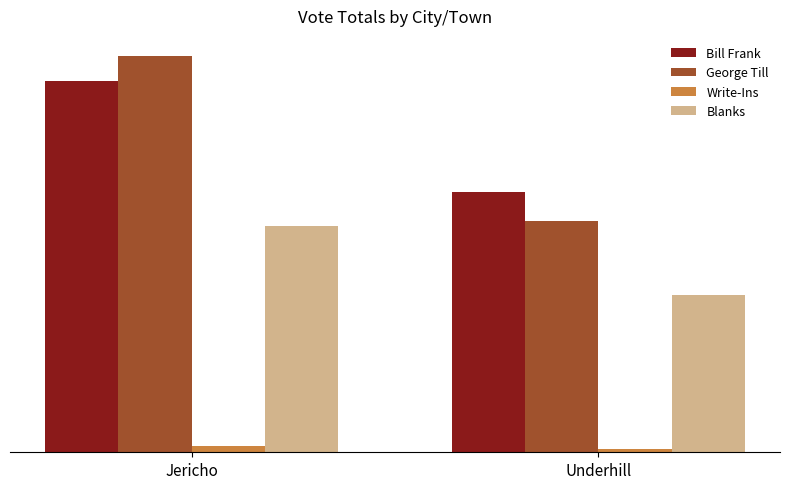

Are the bars horizontal?

No